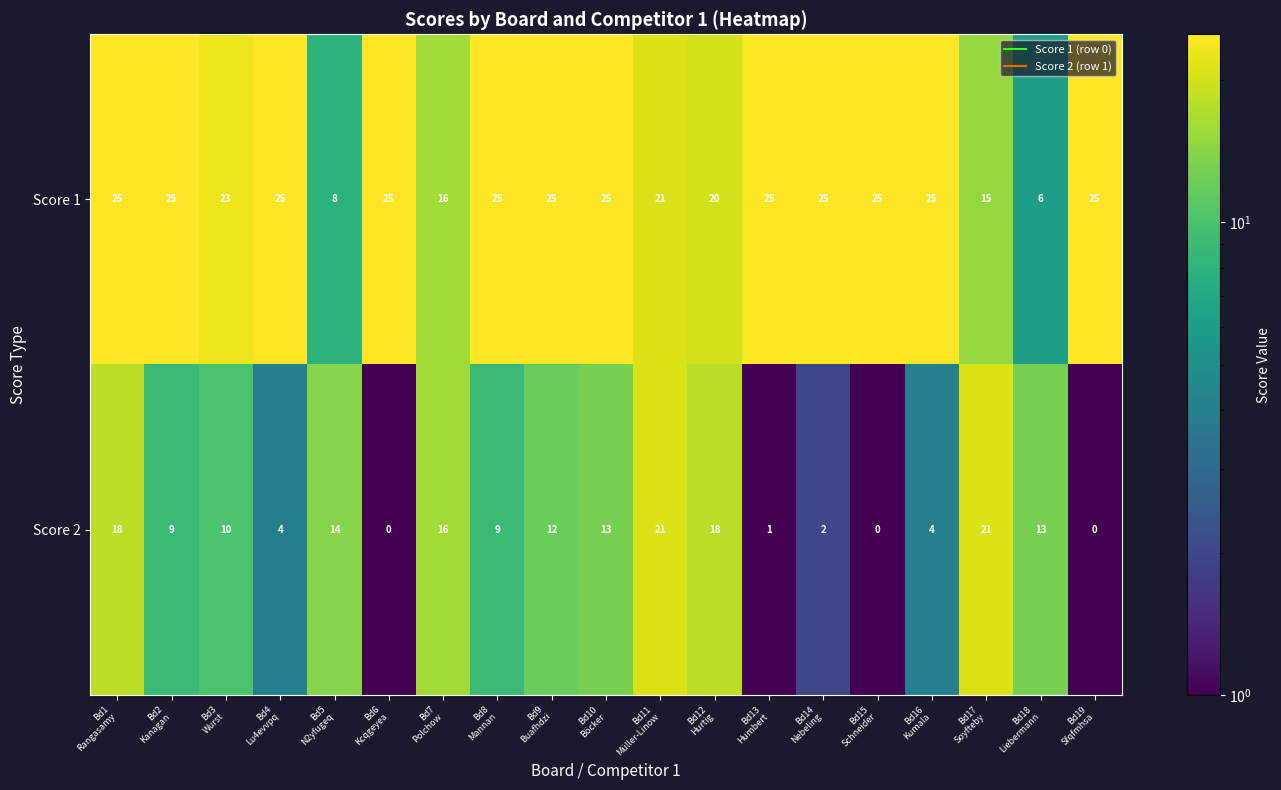

Which series has the widest spread of values?

Score 2